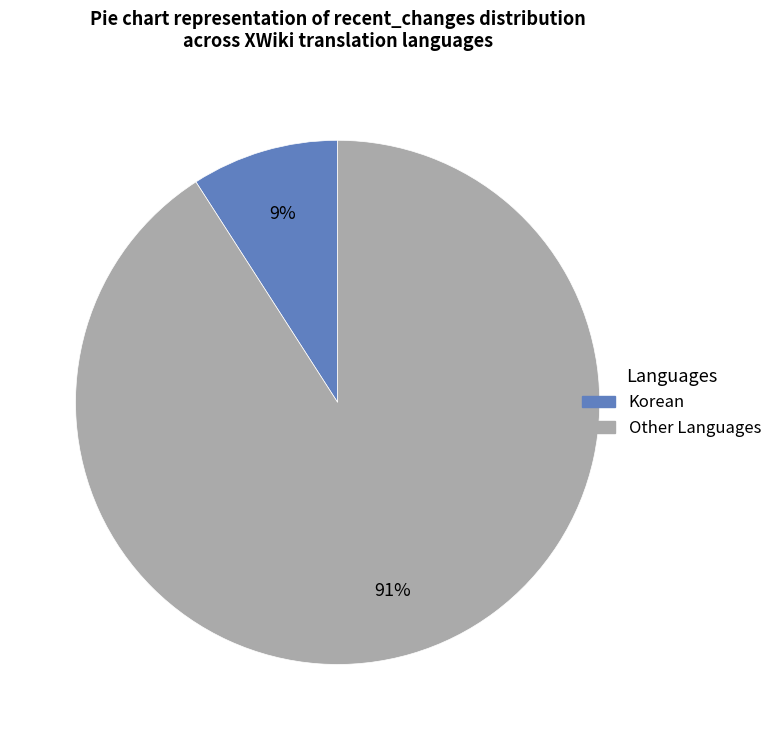

Is there a majority slice in this chart?

Yes